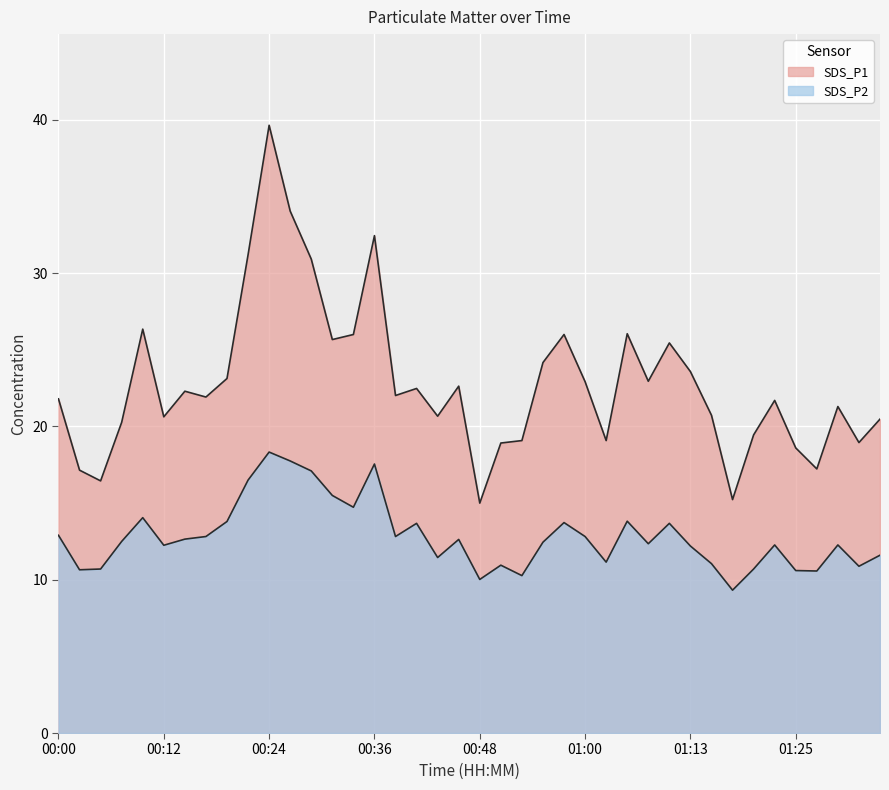

Is it true that SDS_P1 equals 21.7 at 01:23?

True